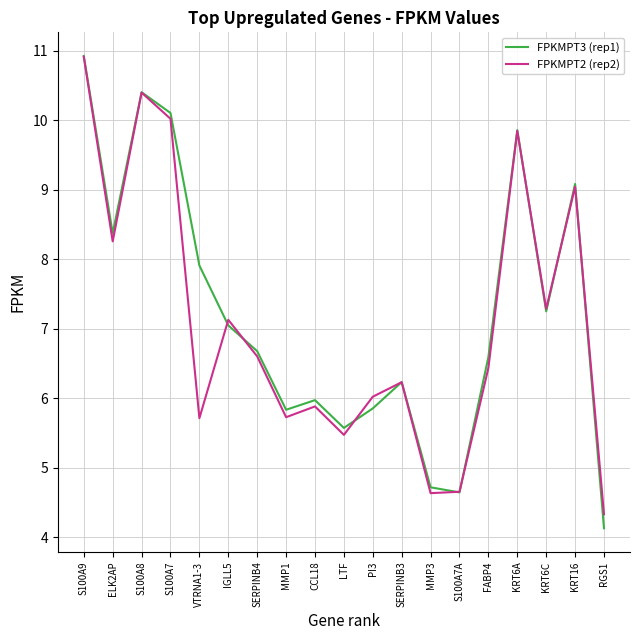

How many interior local valleys does the FPKMPT2 (rep2) series have?

6